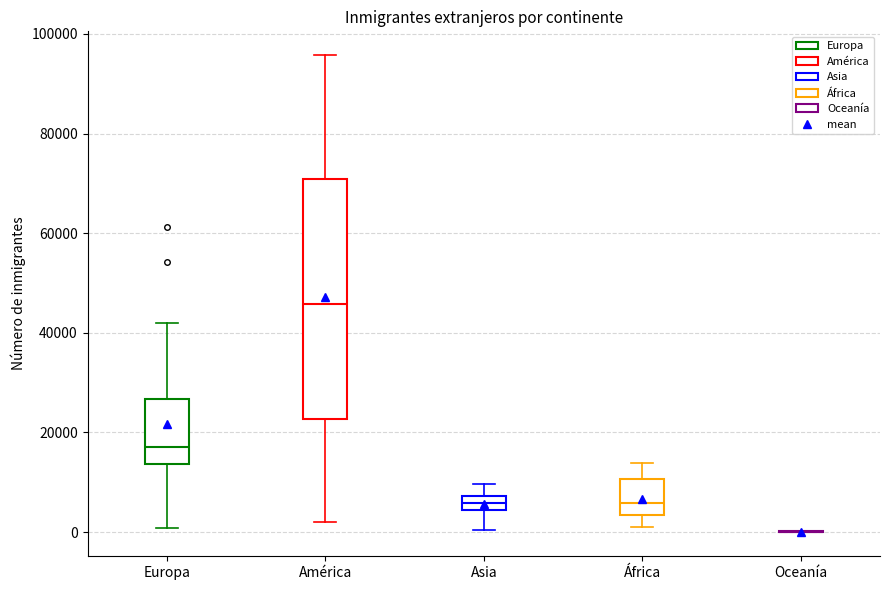

Comparing the boxes themselves (not the whiskers), which one is the tallest?

América